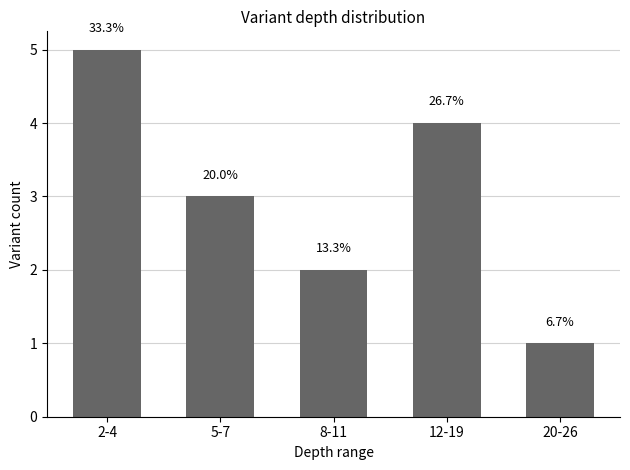

What position from the left is 5-7?

2